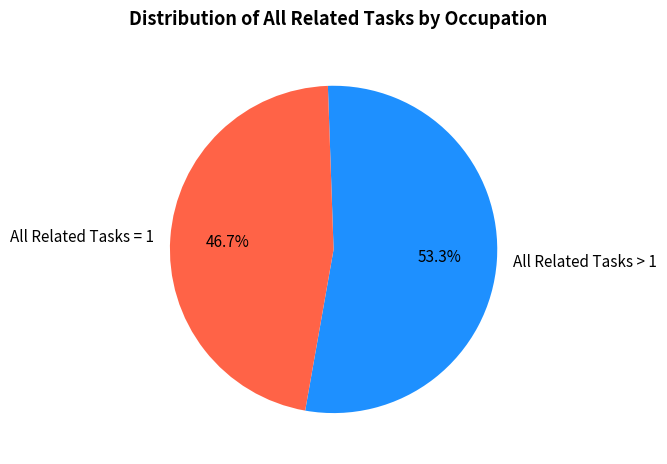

What is the smallest slice in the pie chart?

All Related Tasks = 1